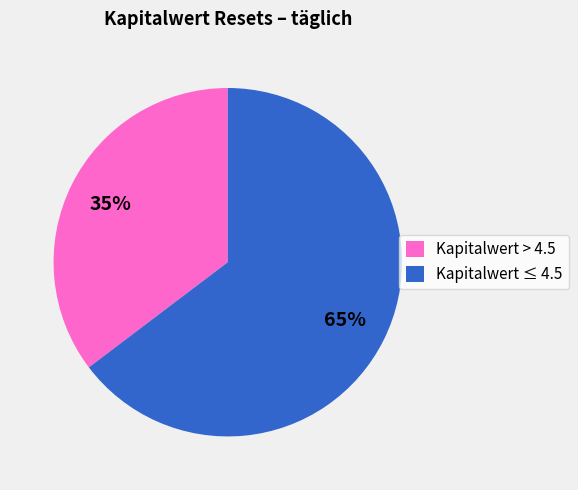

To the nearest percent, what is the average slice percentage?

50%